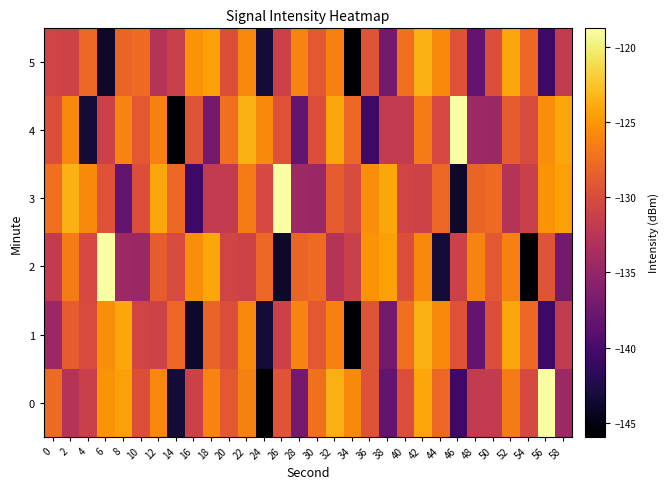

What is the maximum value shown in the chart?

-118.8